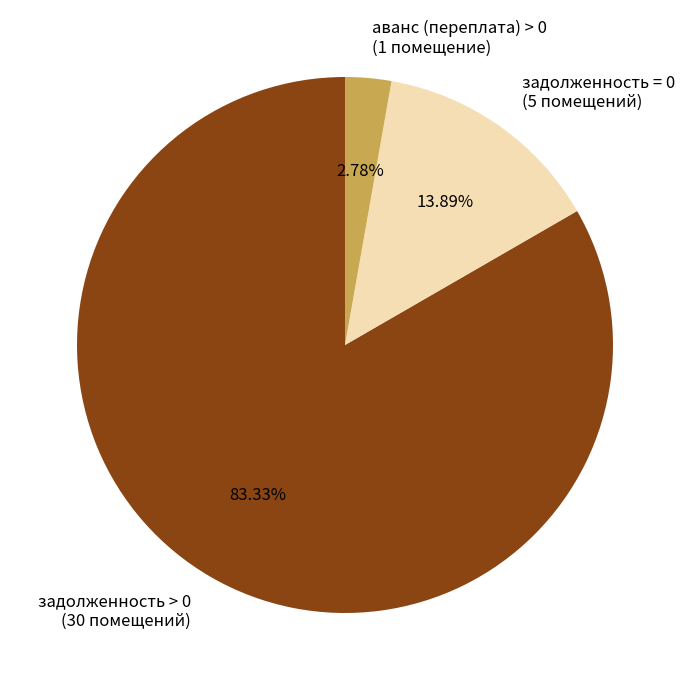

Do аванс (переплата) > 0 (1 помещение) and задолженность = 0 (5 помещений) together represent more than half of the pie?

No